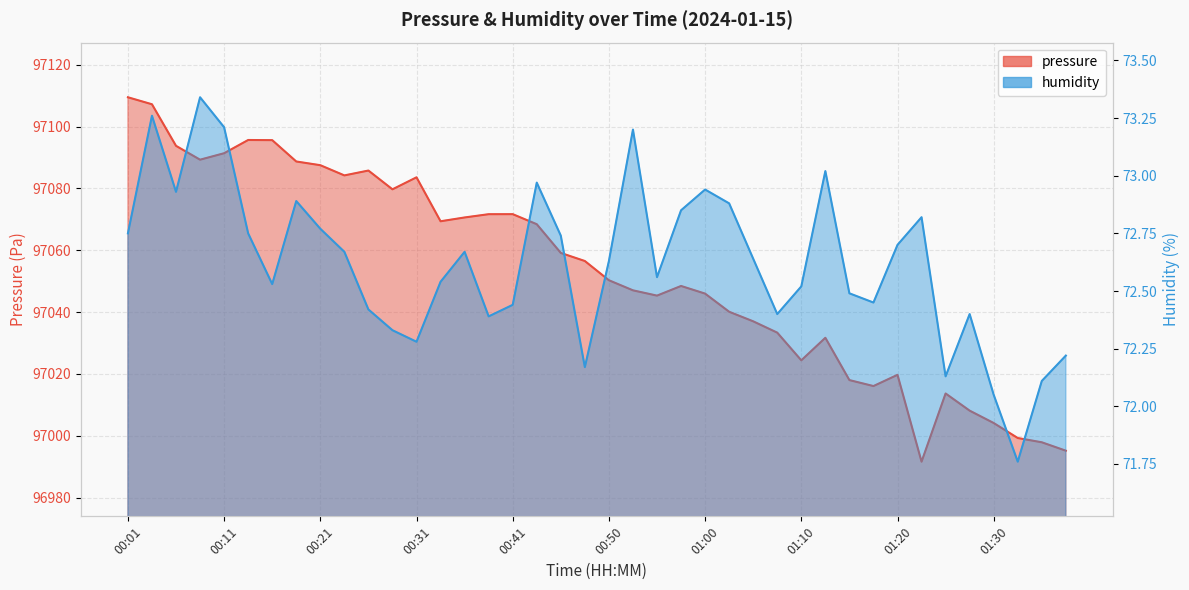

Where is humidity nearest to the value 72?

01:30